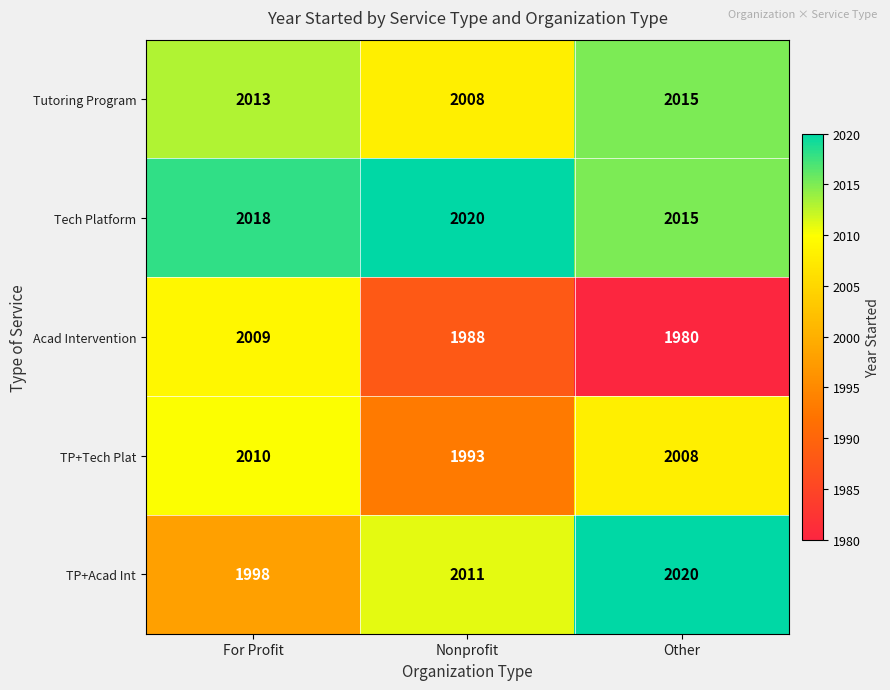

Rank the series at Nonprofit from highest to lowest value.

Tech Platform, TP+Acad Int, Tutoring Program, TP+Tech Plat, Acad Intervention